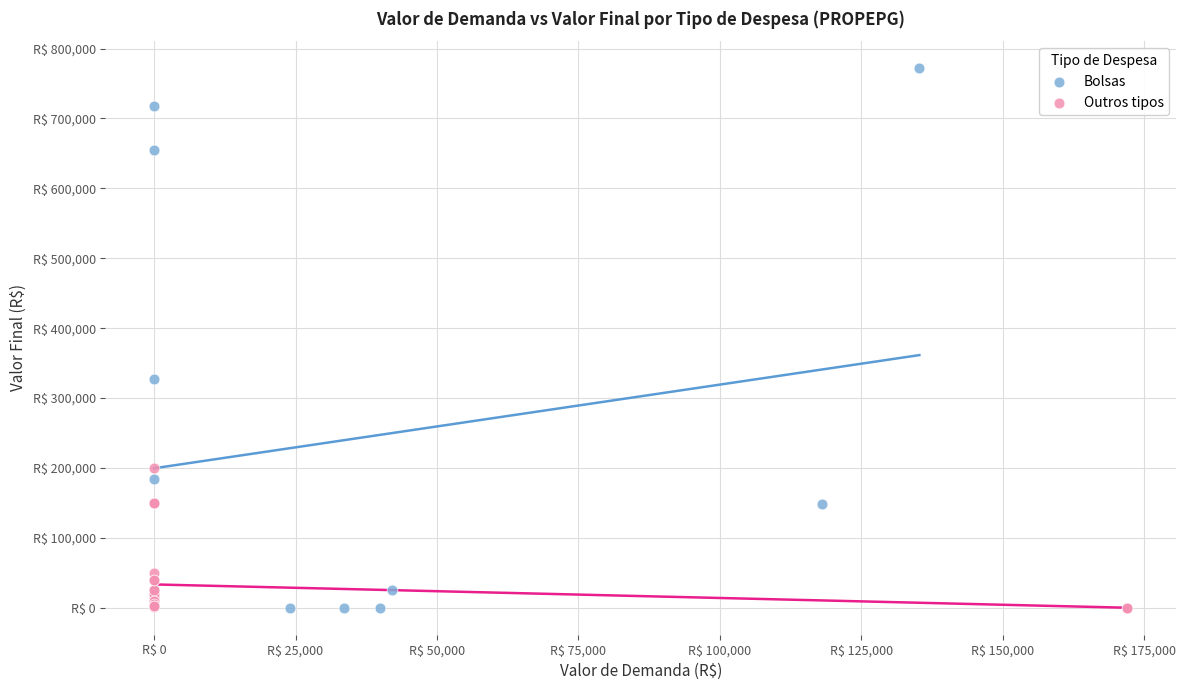

Which series reaches the maximum Y coordinate?

Bolsas